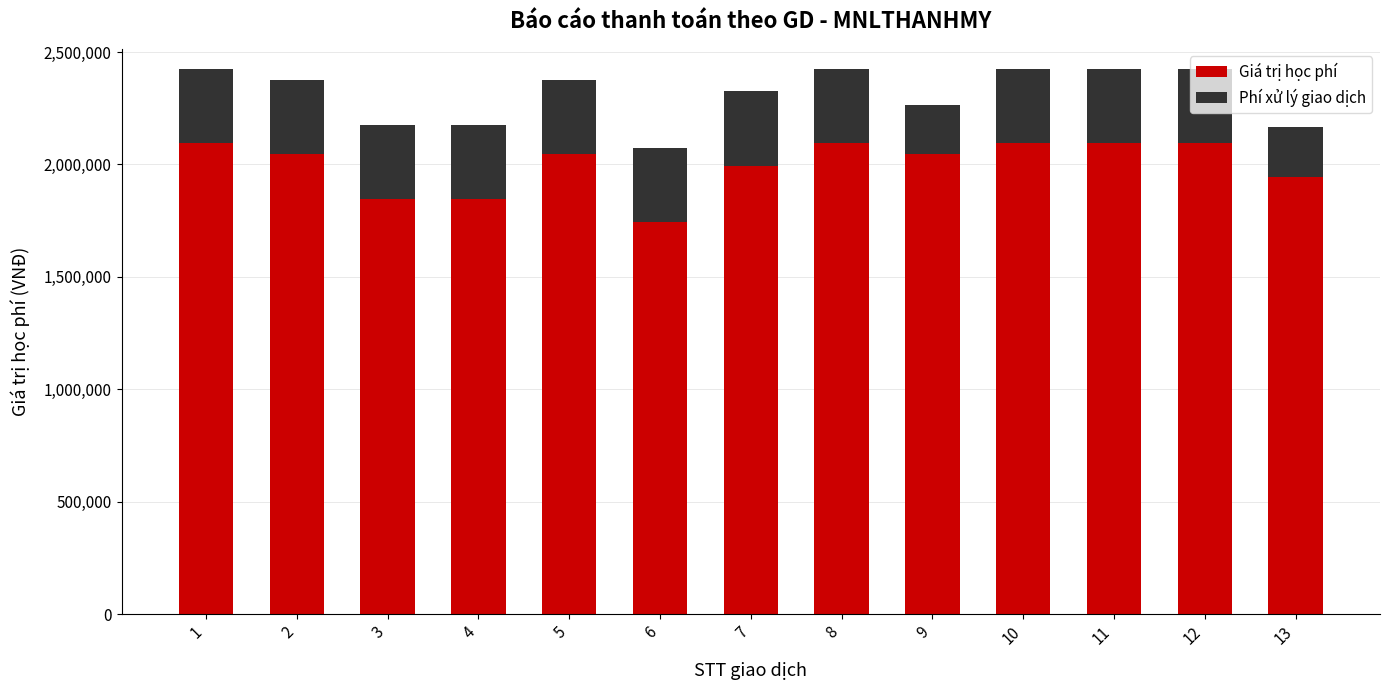

The value of Giá trị học phí at 7 is 1251010. True or false?

False